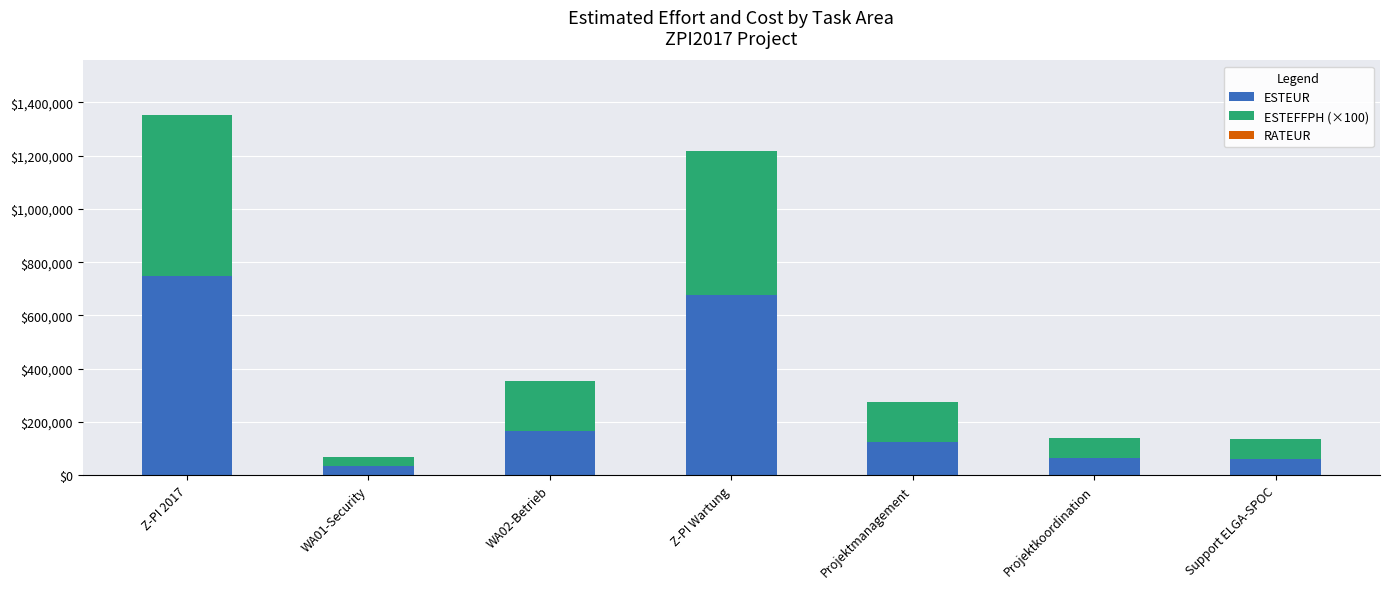

Does the chart contain stacked bars?

Yes